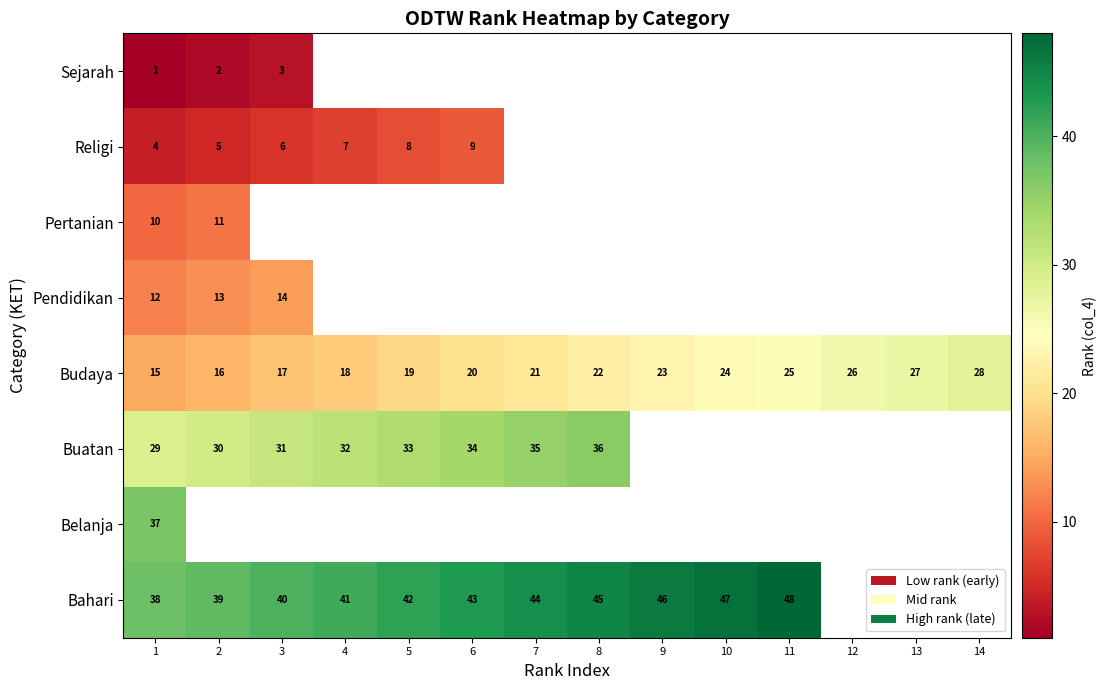

What is the minimum value for Budaya?

15